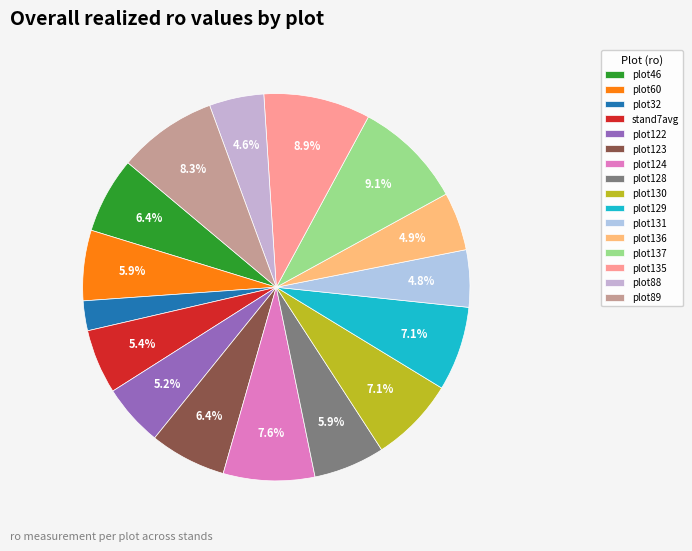

Count the number of slices in the pie.

16